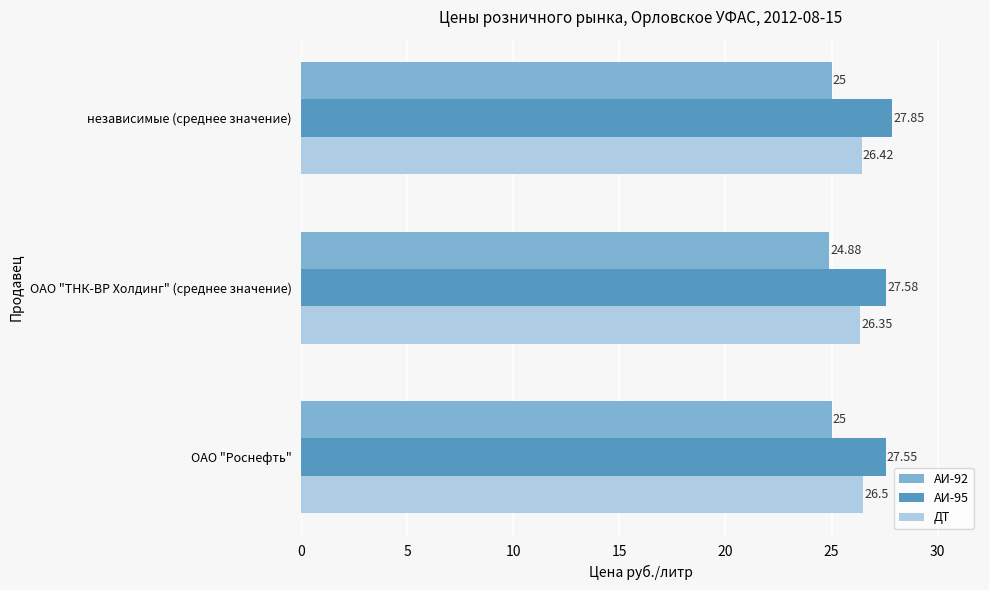

Which label corresponds to the smallest value in the chart?

ОАО "ТНК-ВР Холдинг" (среднее значение)